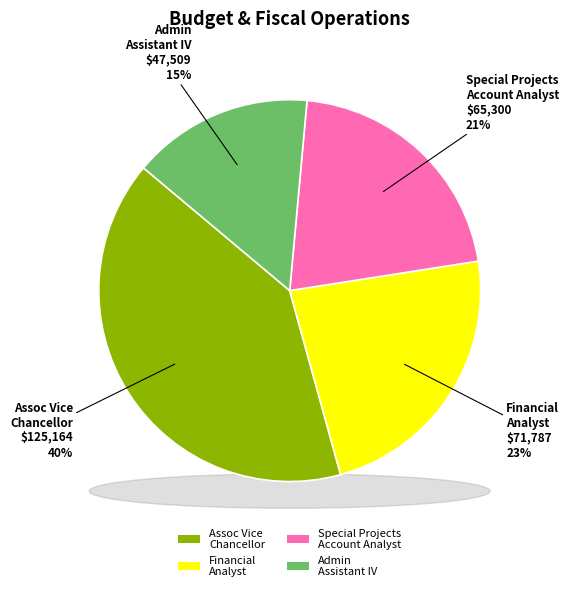

Is there a majority slice in this chart?

No